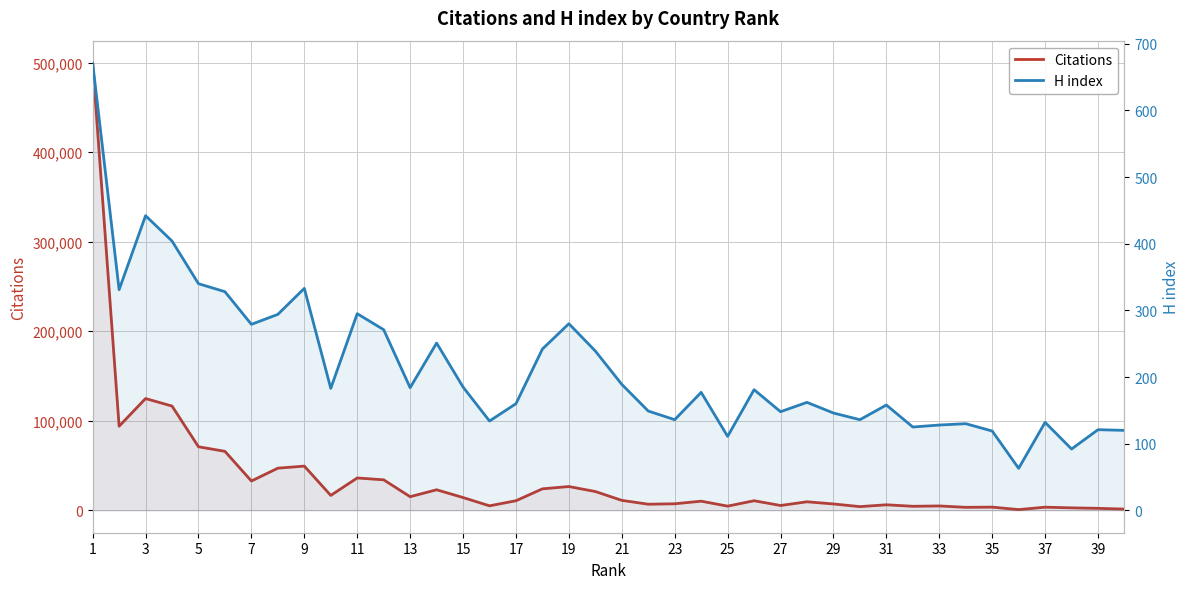

Which series changed the most between 1 and 31?

Citations